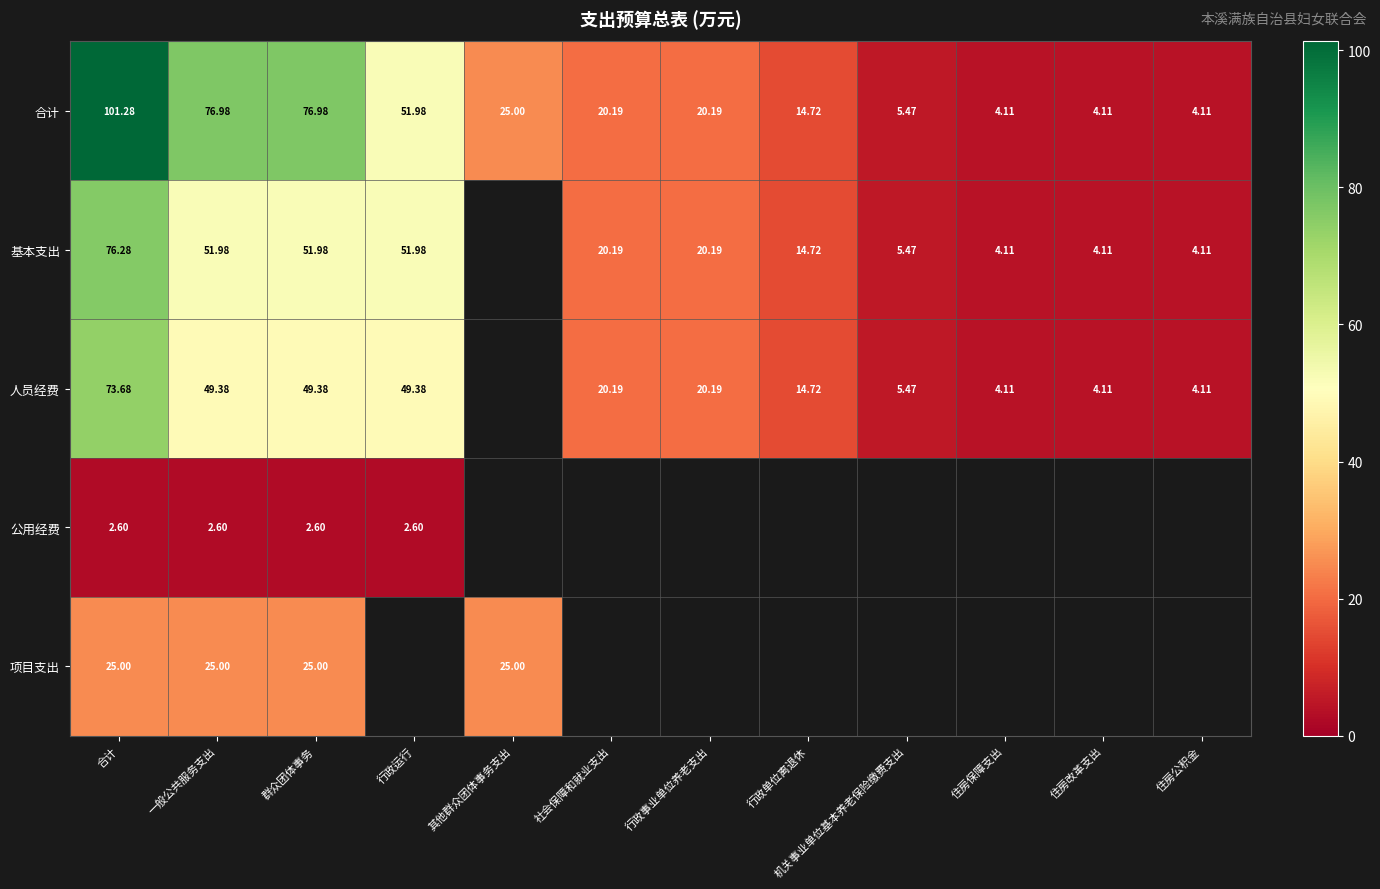

How many data points in 合计 are above 20?

7